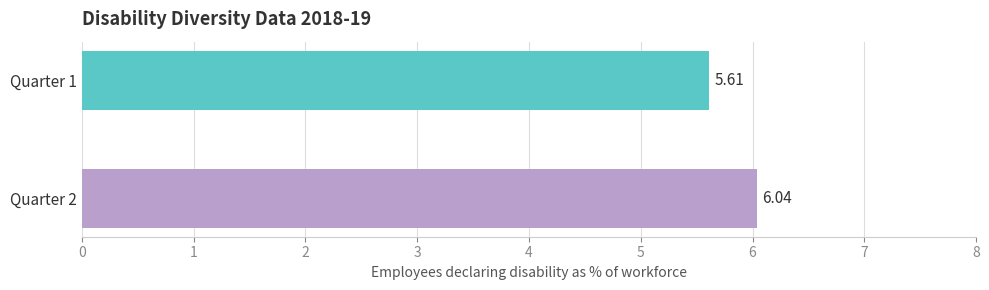

What is the sum of the values at Quarter 2 and Quarter 1?

11.7